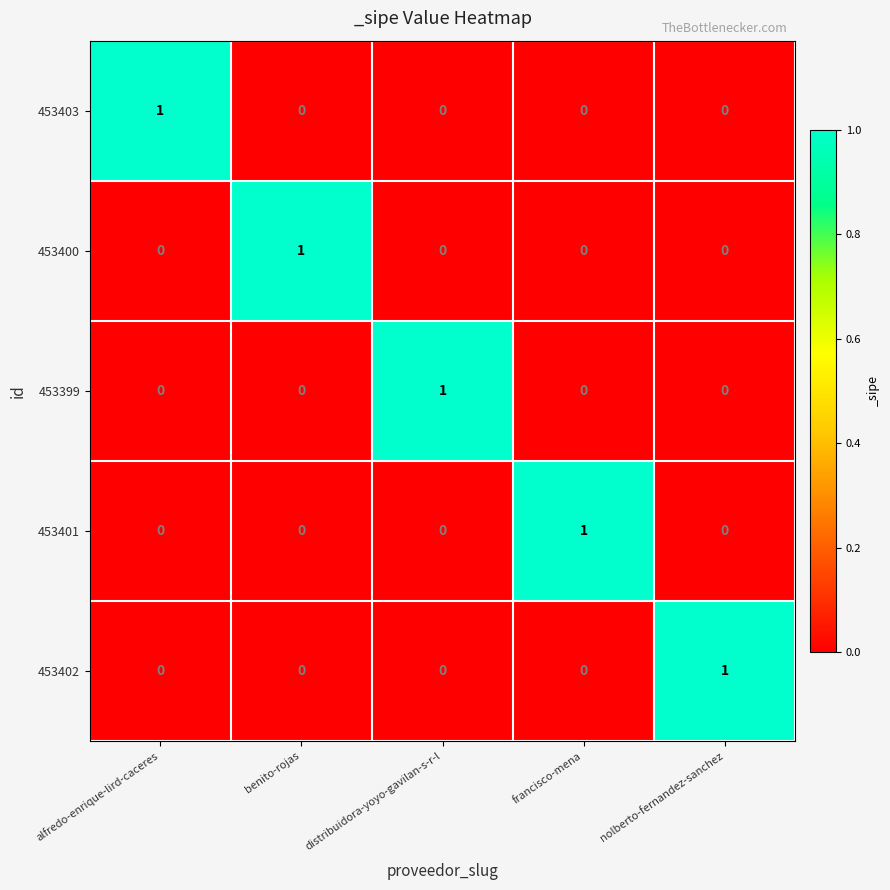

How many values in the 453399 series exceed 0?

1